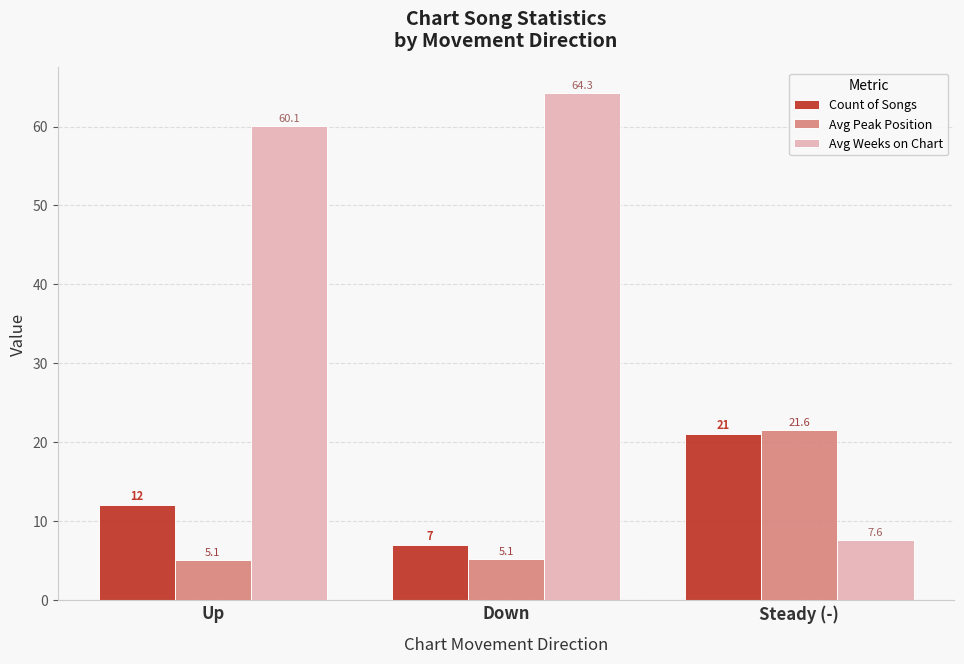

The value of Count of Songs at Steady (-) is 31.3. True or false?

False